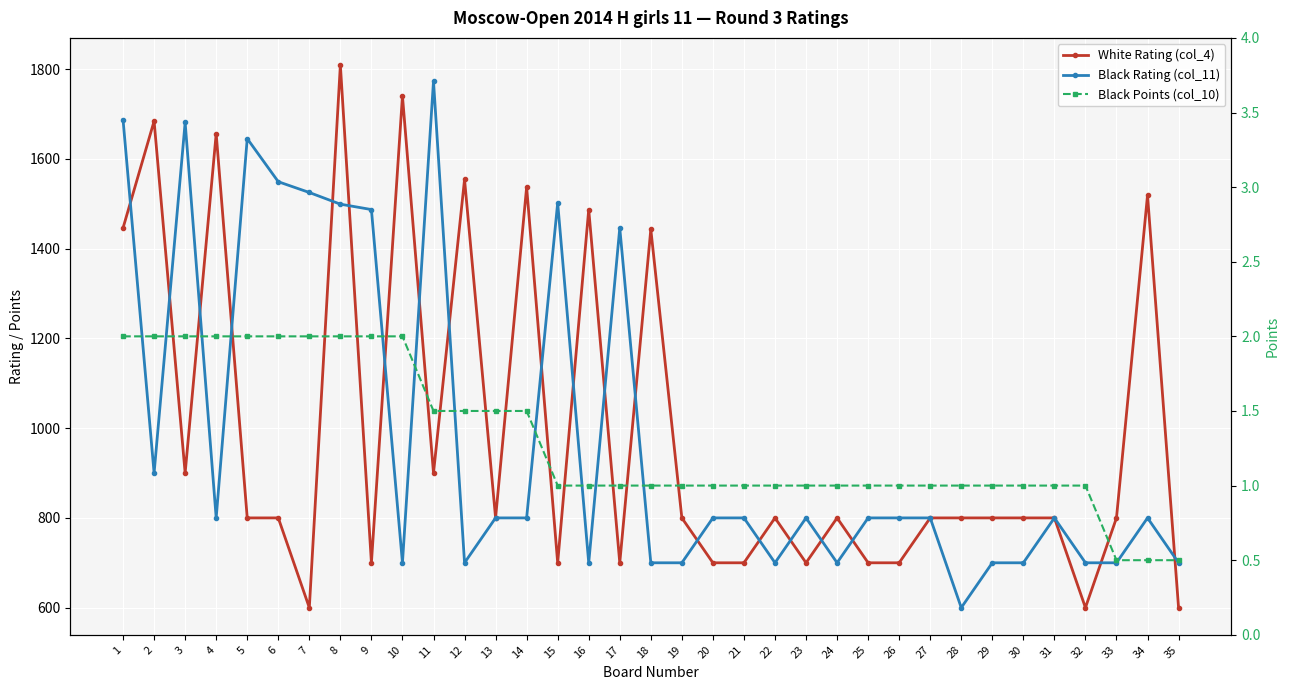

True or false: Black Points (col_10) and Black Rating (col_11) cross at least once.

False